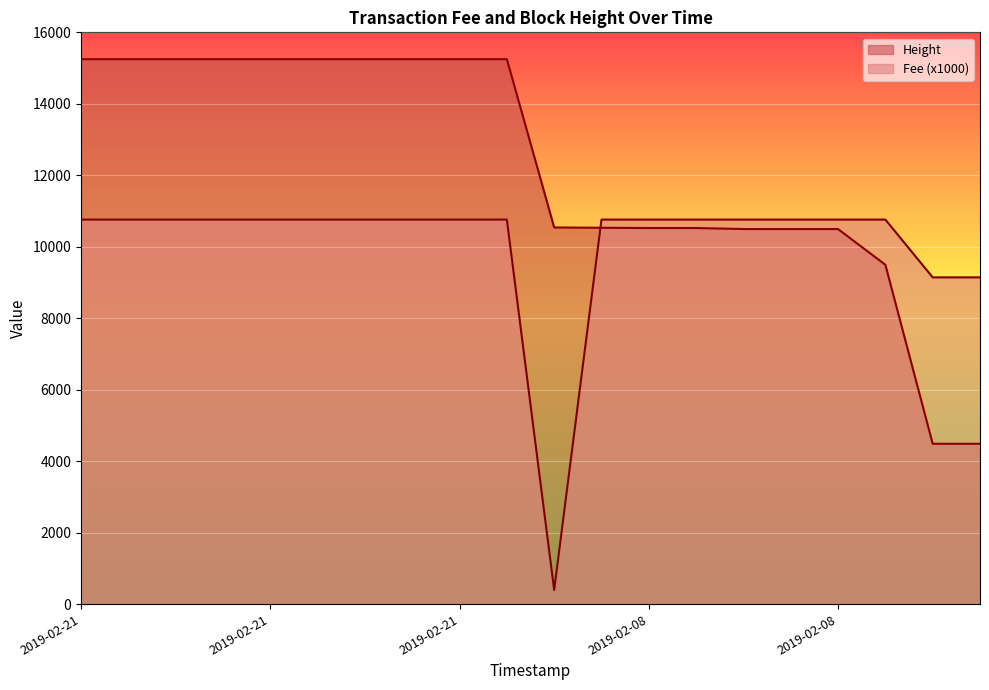

How many series are shown in this chart?

2